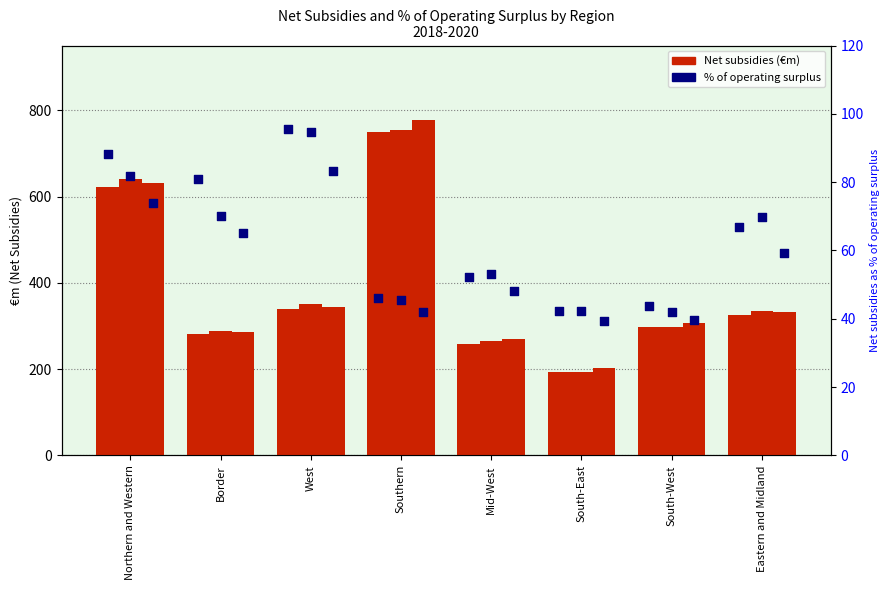

Is the value of pct rank 2020 at South-West greater than the value of pct rank 2018 at West?

No